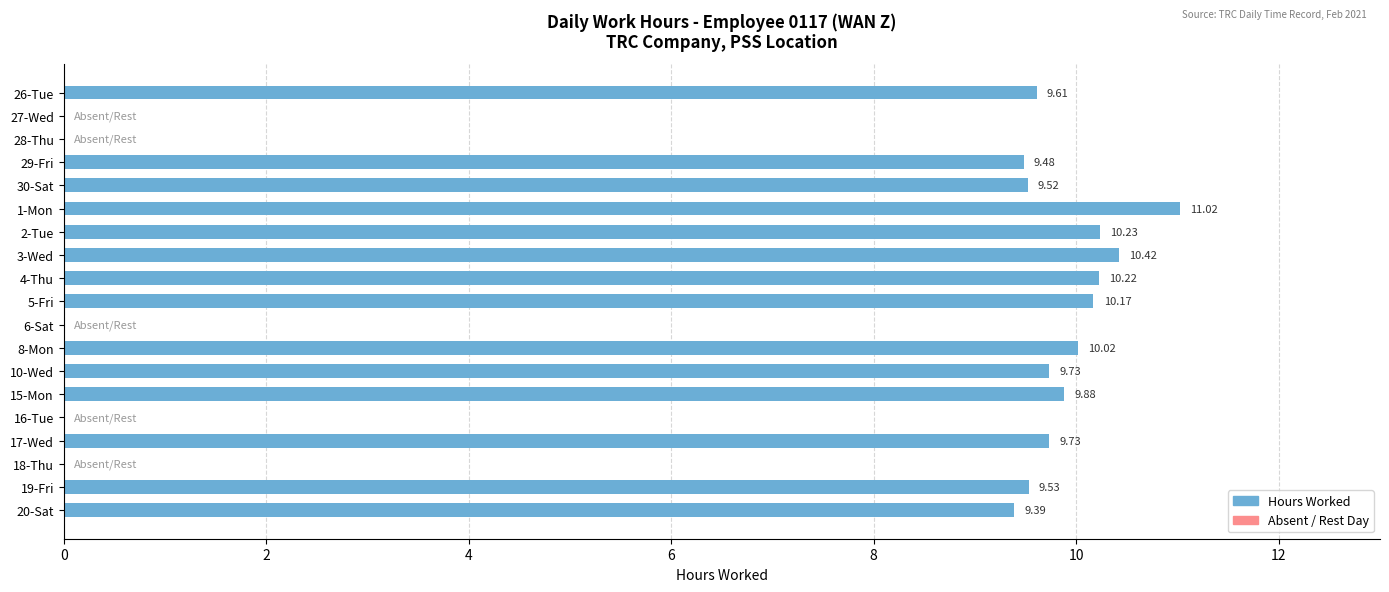

What is the ratio of the value at 26-Tue to the value at 2-Tue?

0.9